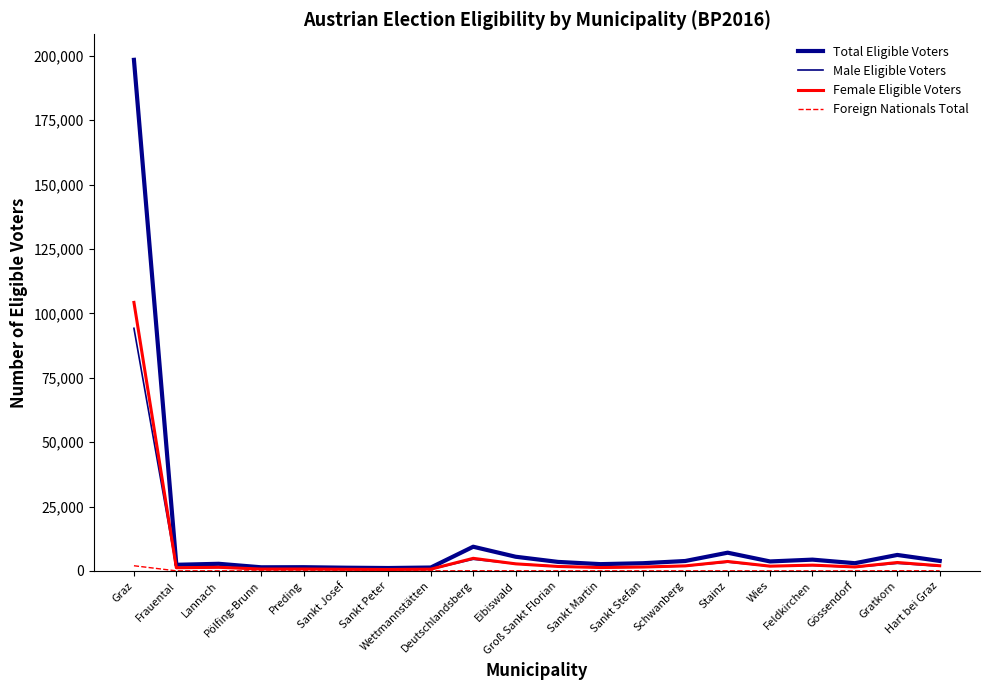

Is it true that Female Eligible Voters equals 4877 at Deutschlandsberg?

True